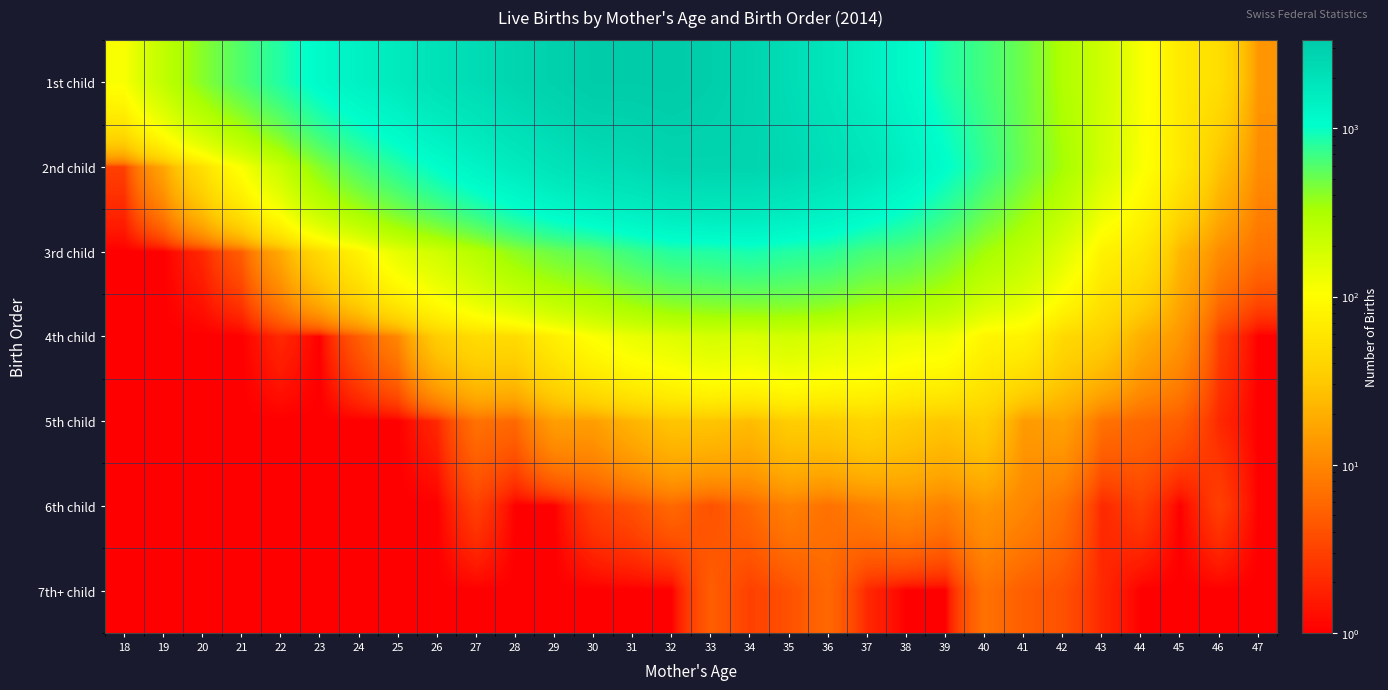

Reading left to right, what are all the values shown in this chart?

1st child: 18=110	19=237	20=416	21=604	22=837	23=1139	24=1408	25=1651	26=2014	27=2280	28=2622	29=2918	30=3293	31=3276	32=3357	33=3067	34=2659	35=2233	36=1846	37=1481	38=1190	39=845	40=662	41=494	42=298	43=200	44=113	45=64	46=49	47=13
2nd child: 18=3	19=17	20=51	21=109	22=216	23=419	24=615	25=817	26=1054	27=1322	28=1617	29=1921	30=2157	31=2318	32=2607	33=2646	34=2650	35=2428	36=2111	37=1824	38=1426	39=1064	40=736	41=501	42=334	43=188	44=110	45=62	46=28	47=11
3rd child: 18=1	19=1	20=2	21=5	22=18	23=45	24=79	25=145	26=194	27=276	28=397	29=497	30=564	31=698	32=811	33=831	34=886	35=824	36=788	37=647	38=603	39=485	40=343	41=254	42=157	43=78	44=60	45=23	46=11	47=7
4th child: 18=1	19=1	20=1	21=1	22=2	23=1	24=5	25=10	26=34	27=47	28=46	29=72	30=107	31=135	32=157	33=183	34=172	35=192	36=172	37=157	38=136	39=130	40=83	41=79	42=44	43=36	44=20	45=13	46=3	47=1
5th child: 18=1	19=1	20=1	21=1	22=1	23=1	24=1	25=1	26=2	27=7	28=6	29=15	30=15	31=22	32=29	33=29	34=25	35=34	36=34	37=40	38=34	39=30	40=35	41=14	42=16	43=7	44=6	45=5	46=2	47=1
6th child: 18=1	19=1	20=1	21=1	22=1	23=1	24=1	25=1	26=1	27=3	28=1	29=1	30=3	31=4	32=6	33=4	34=6	35=9	36=7	37=9	38=11	39=9	40=13	41=10	42=7	43=2	44=3	45=1	46=3	47=1
7th+ child: 18=1	19=1	20=1	21=1	22=1	23=1	24=1	25=1	26=1	27=1	28=1	29=1	30=1	31=1	32=1	33=5	34=3	35=4	36=6	37=2	38=1	39=1	40=7	41=5	42=4	43=2	44=1	45=1	46=1	47=1